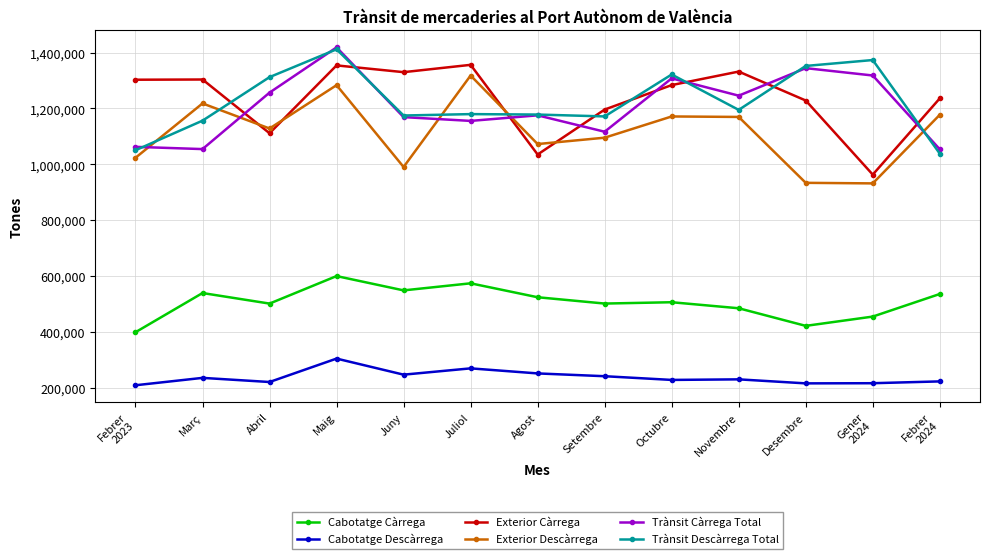

Read the Exterior Càrrega value at Setembre.

1196096